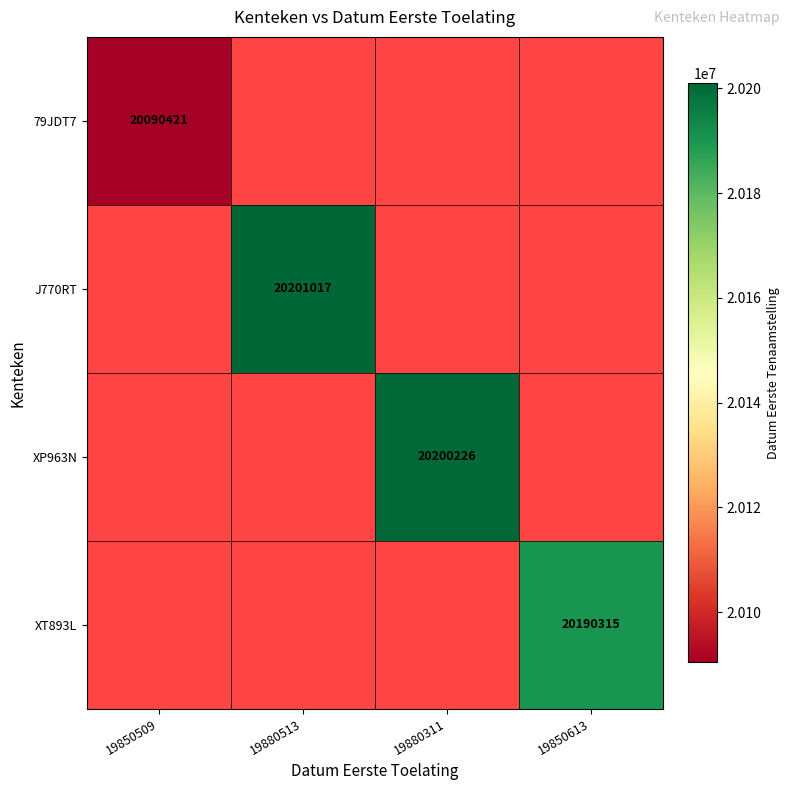

Is the value of XP963N at 19850613 greater than the value of XT893L at 19850613?

No